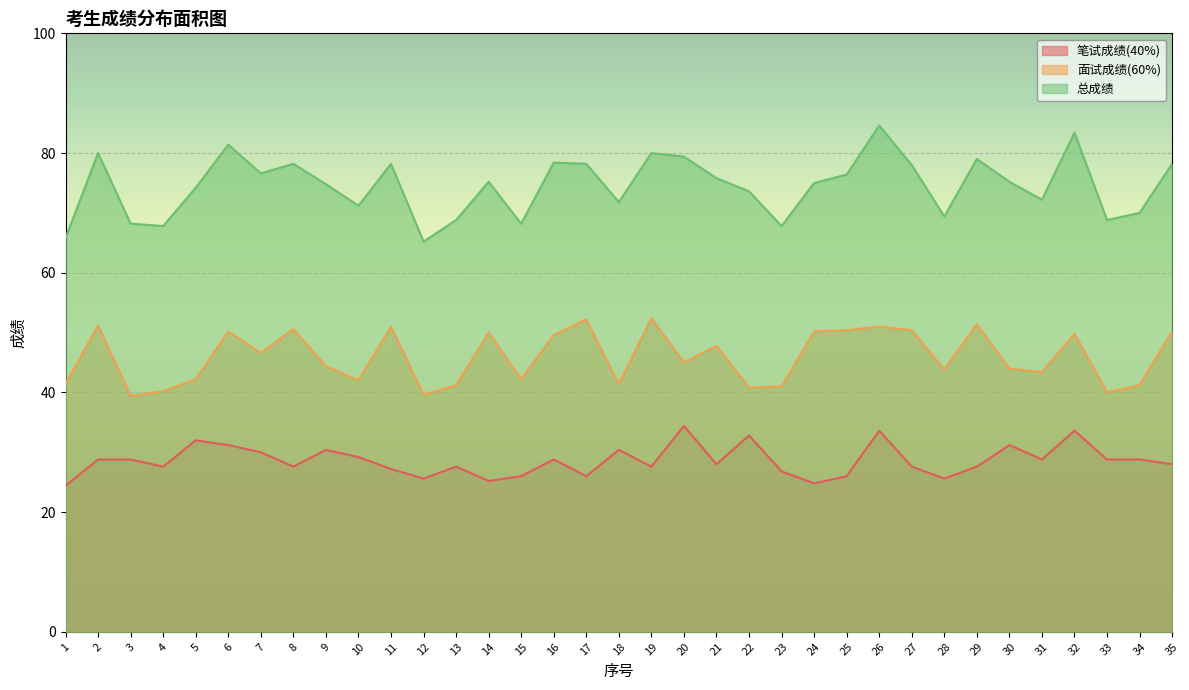

True or false: 总成绩 and 笔试成绩(40%) intersect in this chart.

False